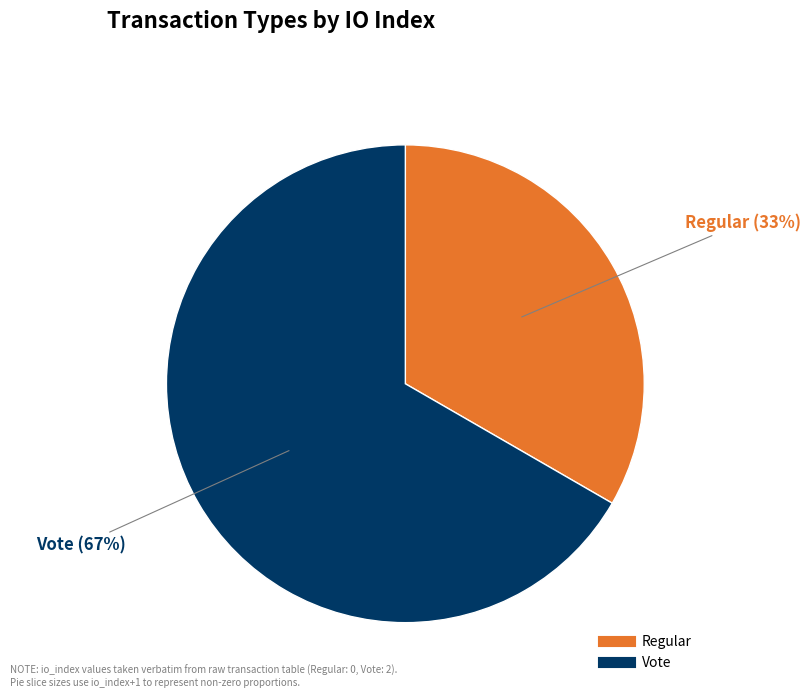

Which has a higher value, Vote or Regular?

Vote